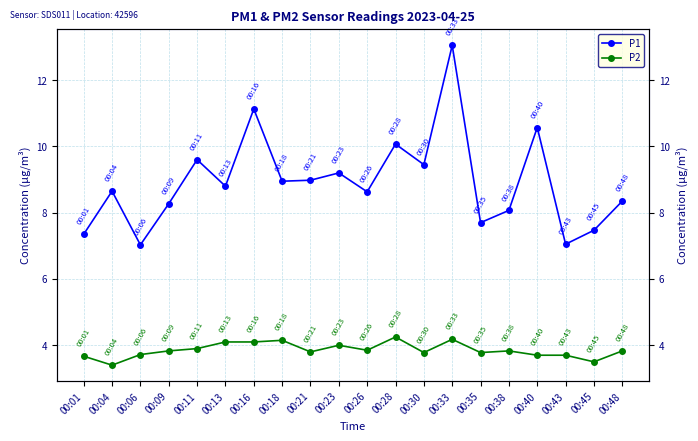

True or false: P2 and P1 intersect in this chart.

False